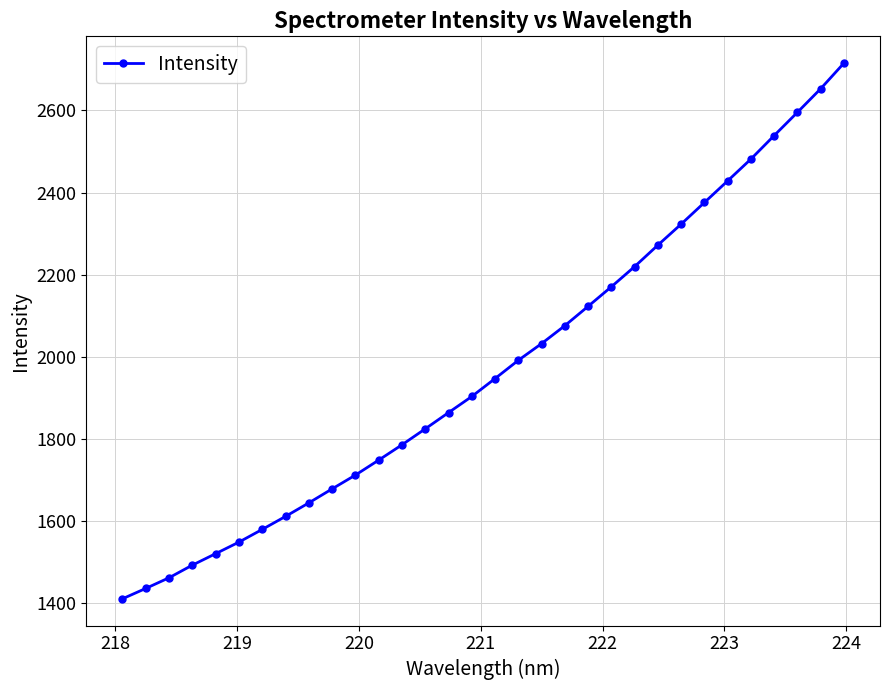

What is the value of the 17th point from the left?

1946.8